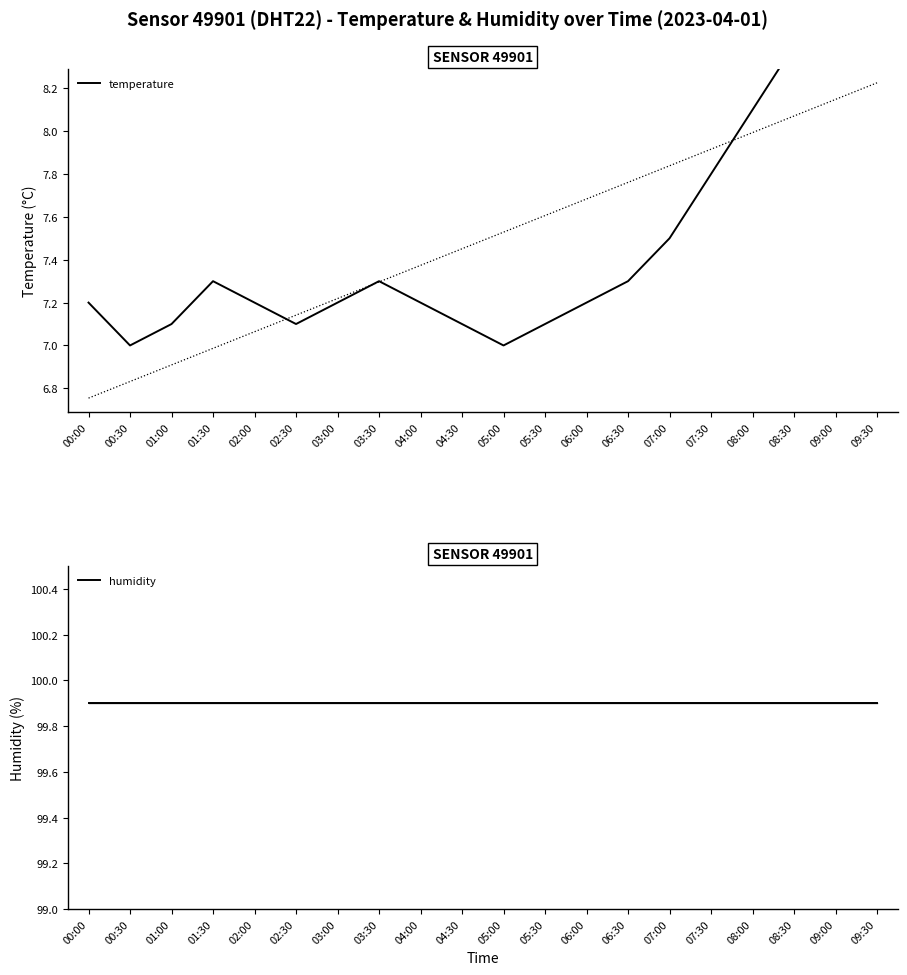

How many distinct data groups are displayed?

2